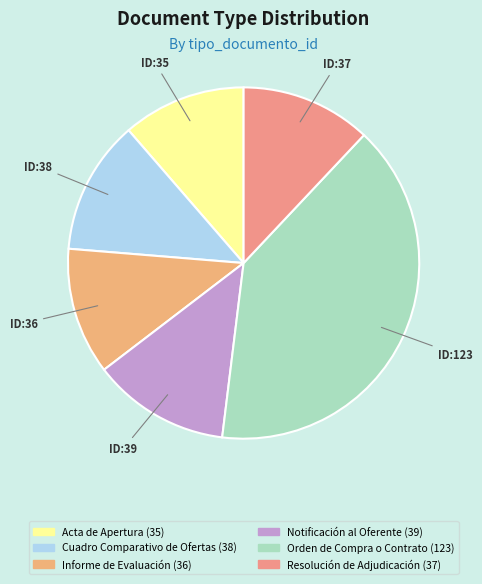

How many segments does this pie chart have?

6